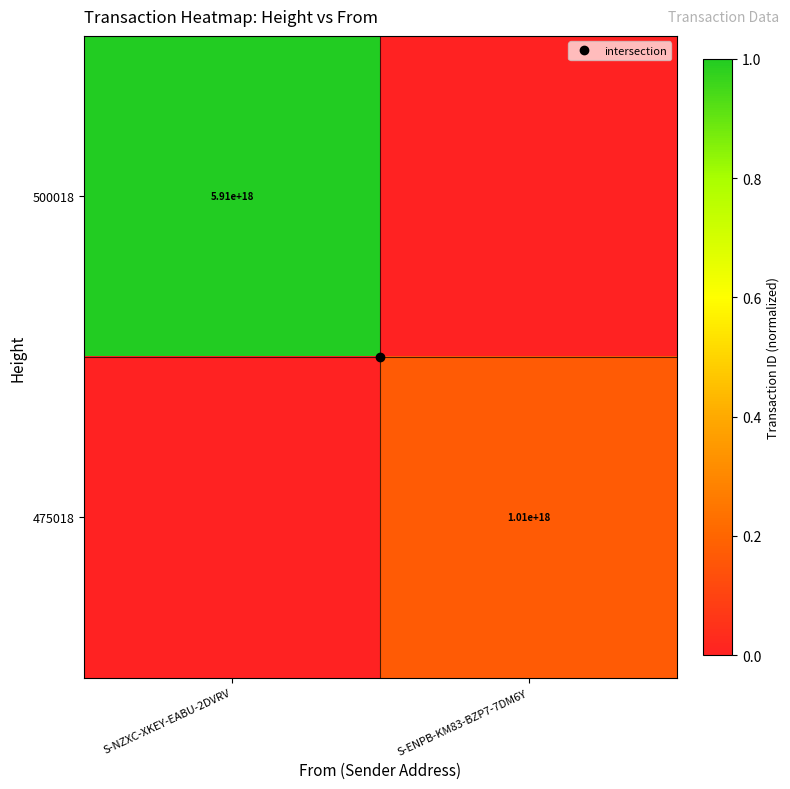

Is the value of 475018 at S-ENPB-KM83-BZP7-7DM6Y greater than the value of 500018 at S-ENPB-KM83-BZP7-7DM6Y?

Yes